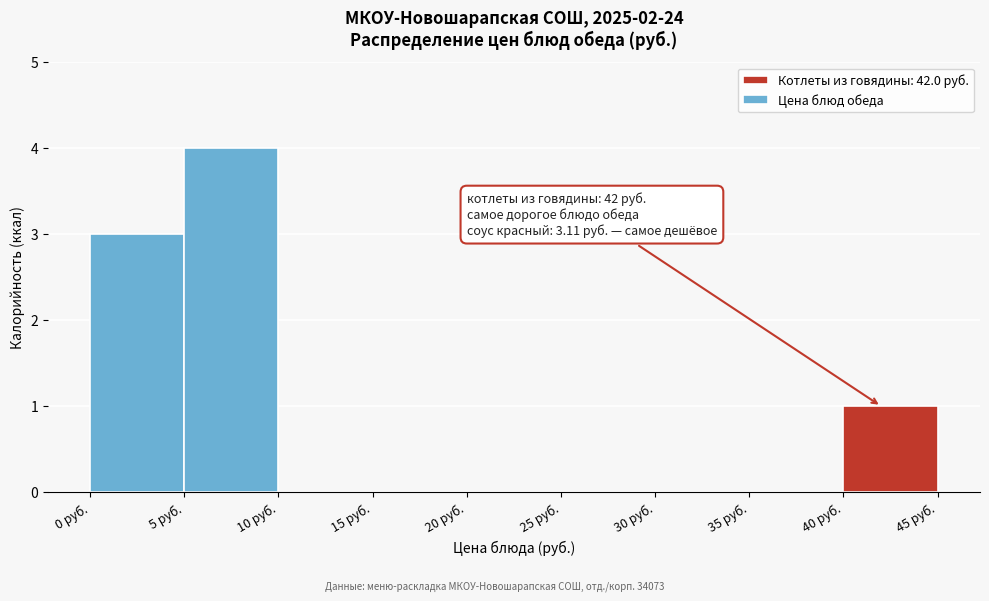

Which range on the x-axis has the tallest bar?

5 to 10